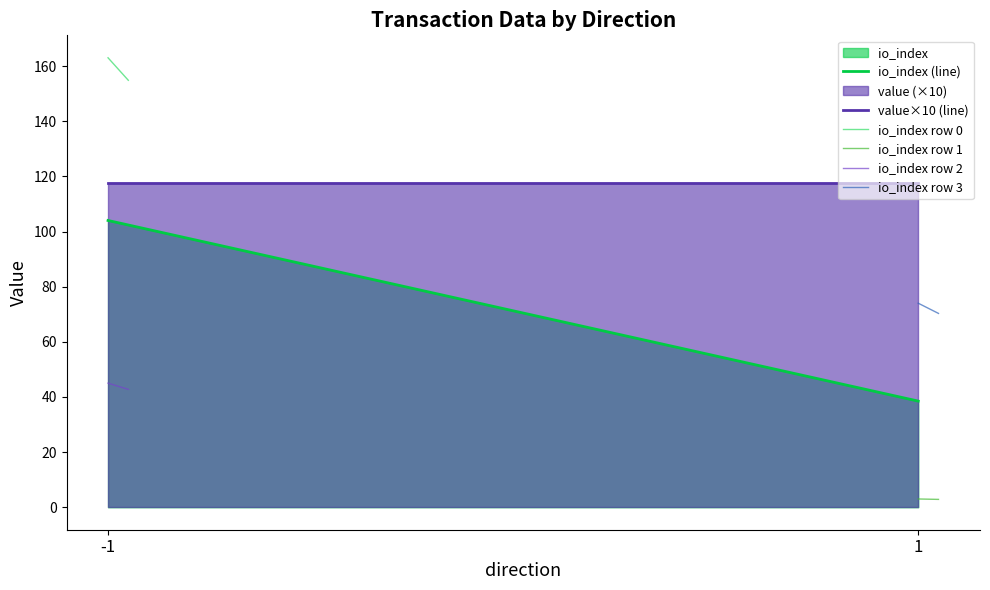

What is the difference between the maximum and minimum values in the io_index row 2 series?

2.2